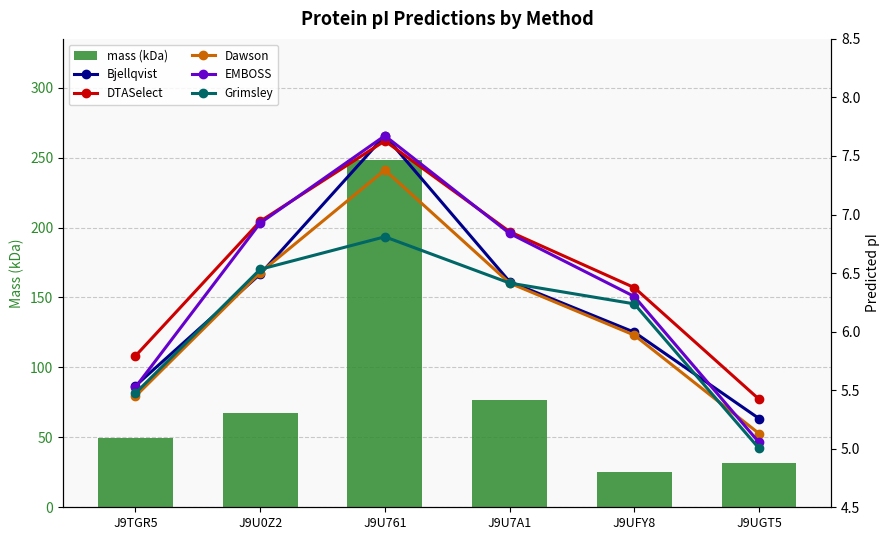

Rank the categories by Grimsley value from highest to lowest.

J9U761, J9U0Z2, J9U7A1, J9UFY8, J9TGR5, J9UGT5